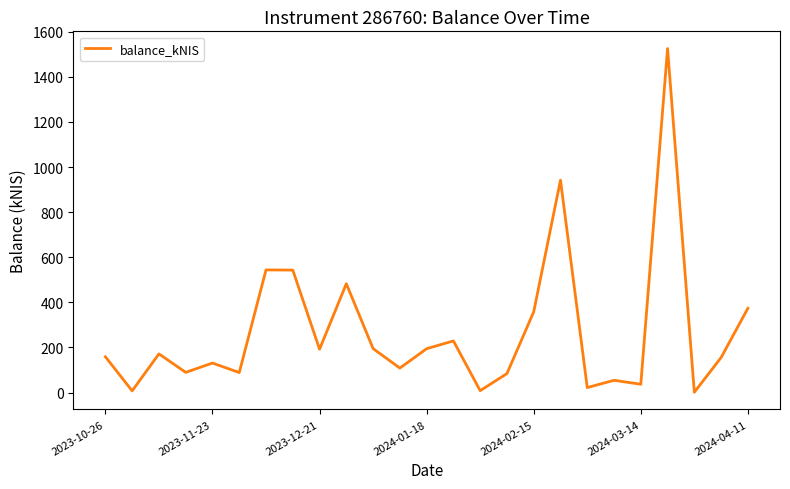

What is the maximum value shown in the chart?

1525.8